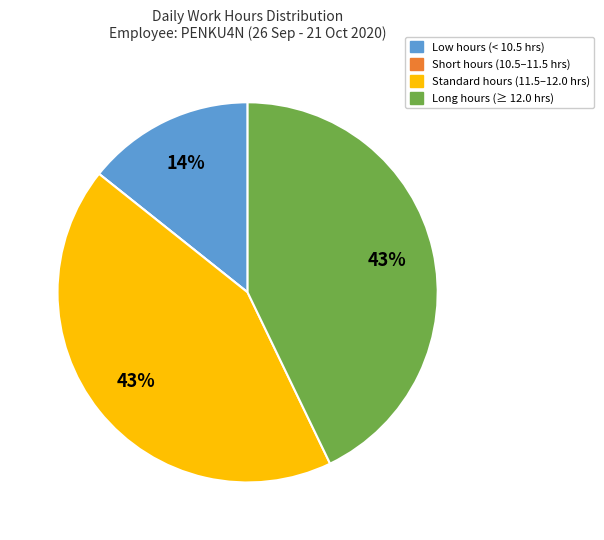

Does any single category account for the majority?

No